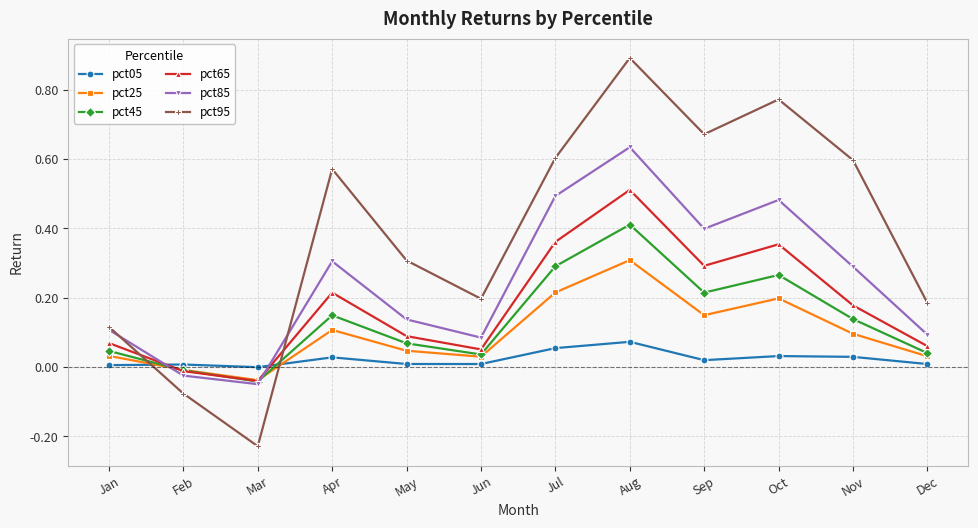

The value of pct95 at Dec is 0.2. True or false?

True